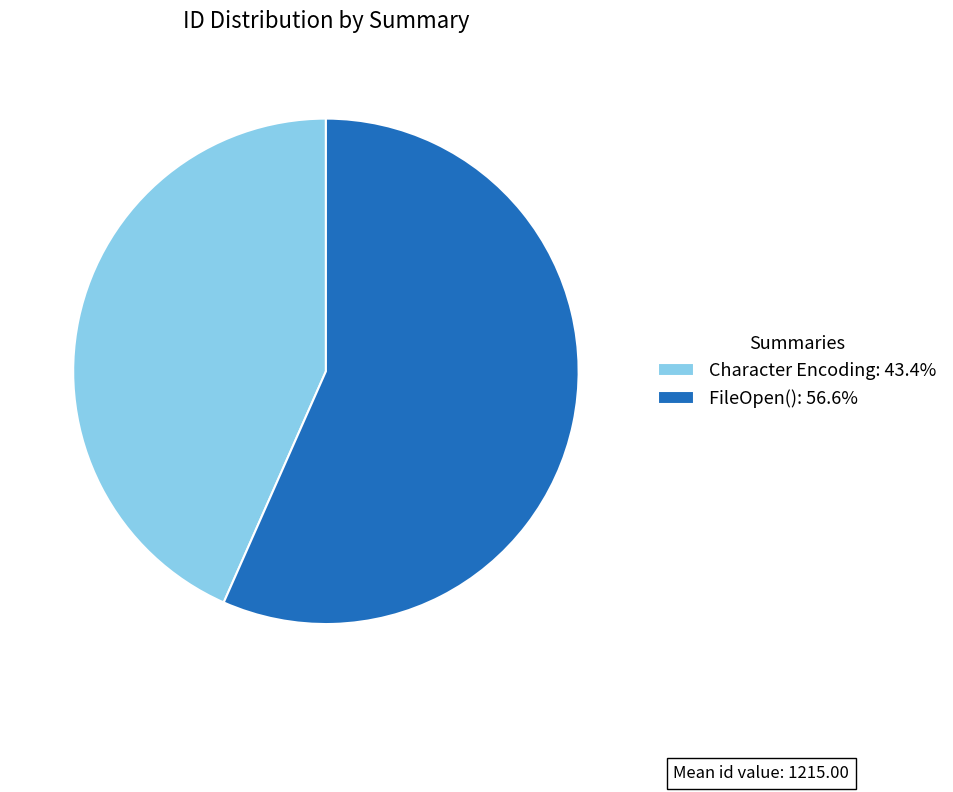

Is the sum of Character Encoding: 43.4% and FileOpen(): 56.6% greater than half?

Yes